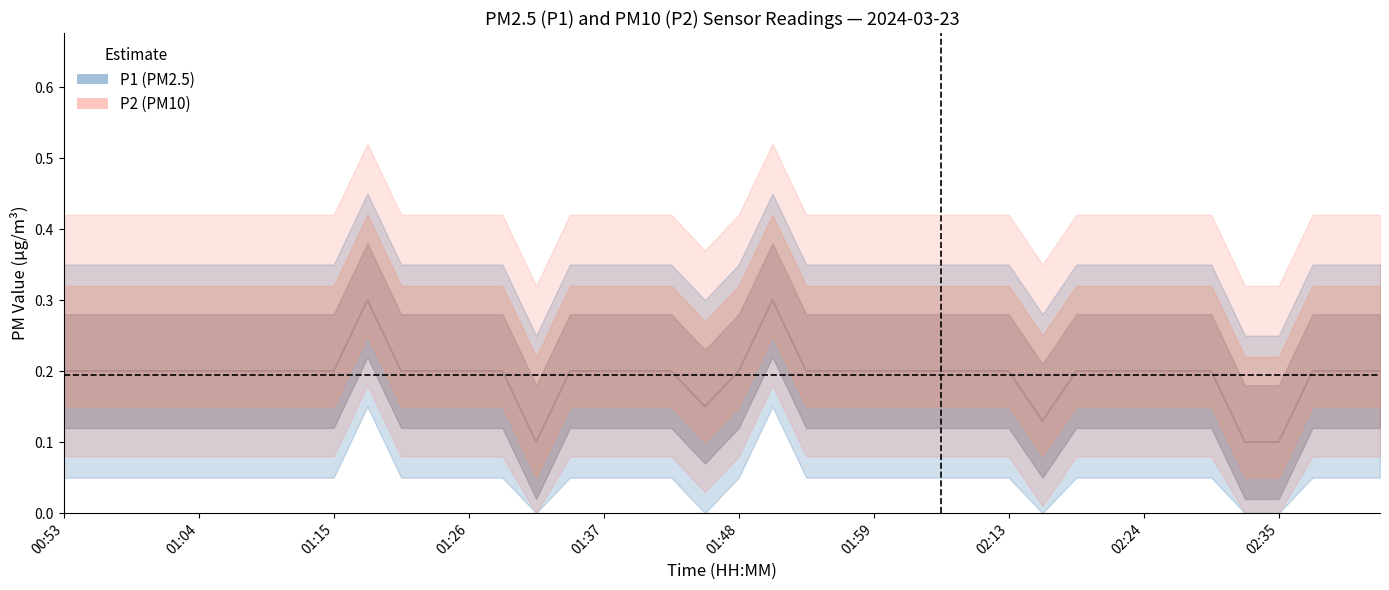

True or false: P1 has more than 1 points higher than both neighbors.

True